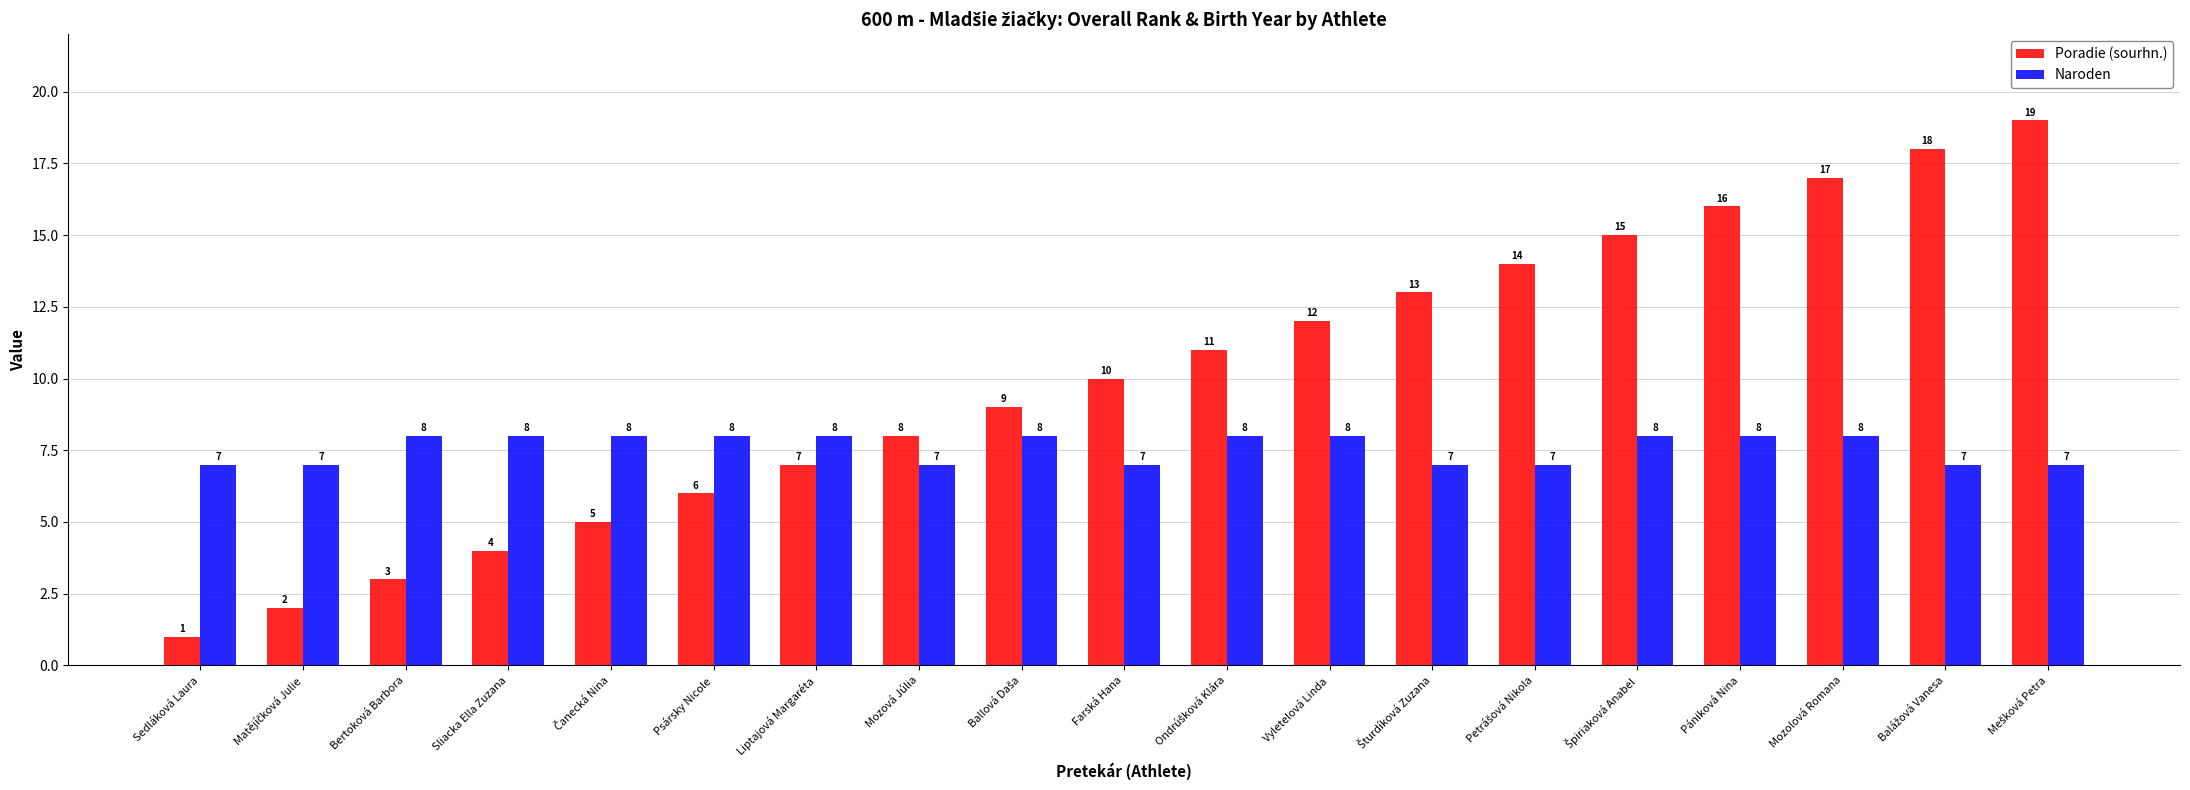

True or false: Naroden has a value of 7 at Sedláková Laura.

True